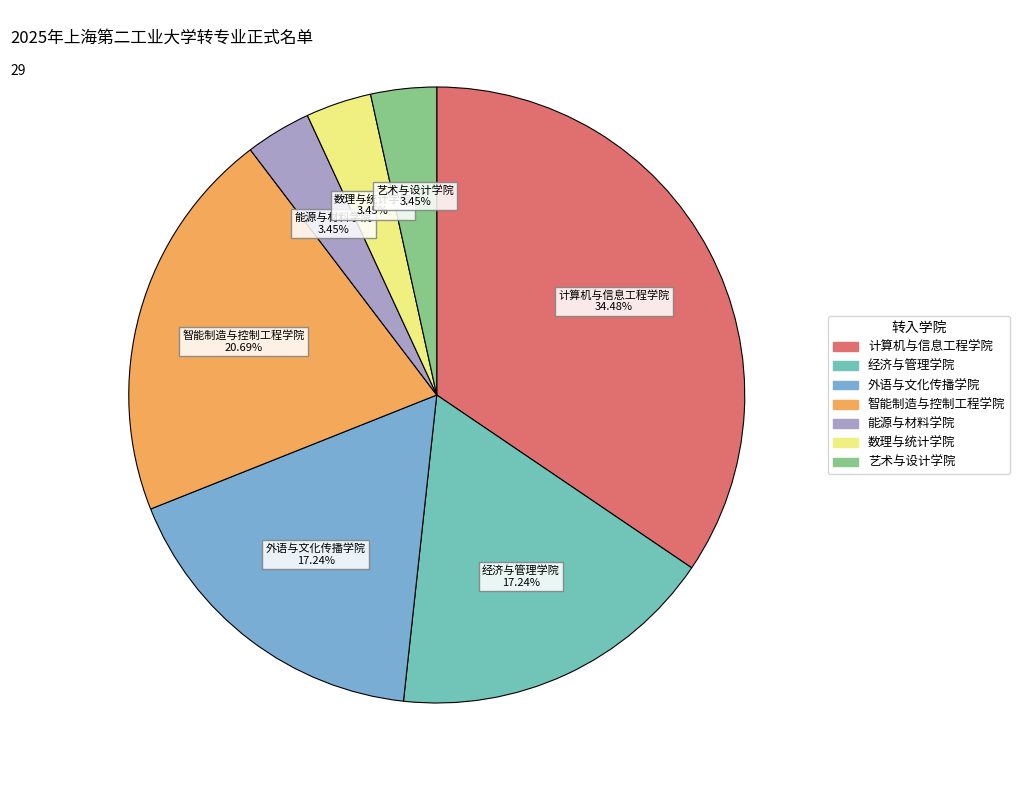

Is there any slice that represents more than half of the pie?

No